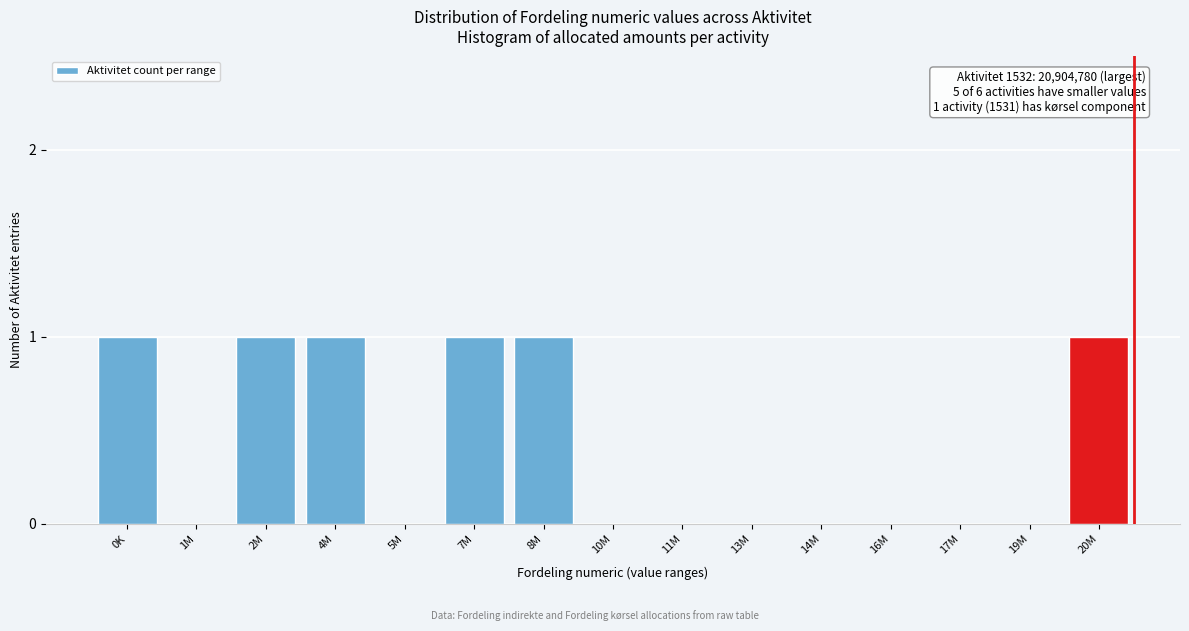

Reading left to right, what are all the values shown in this chart?

0K=1	1M=0	2M=1	4M=1	5M=0	7M=1	8M=1	10M=0	11M=0	13M=0	14M=0	16M=0	17M=0	19M=0	20M=1